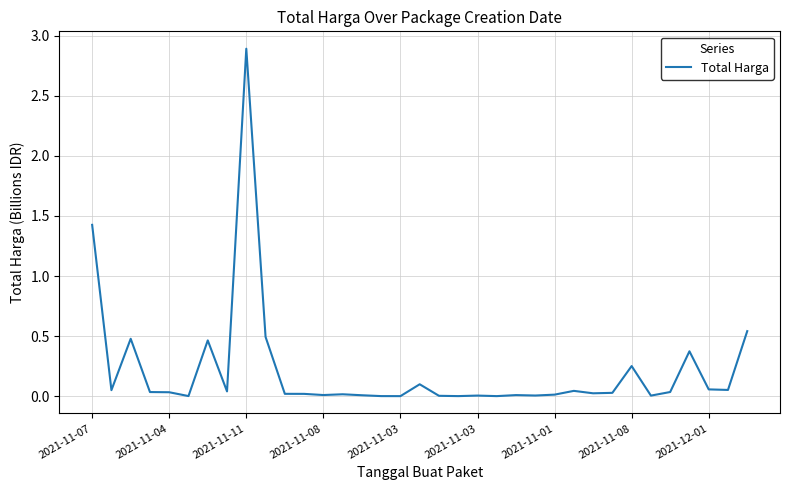

True or false: there are more than 1 points higher than both neighbors.

True